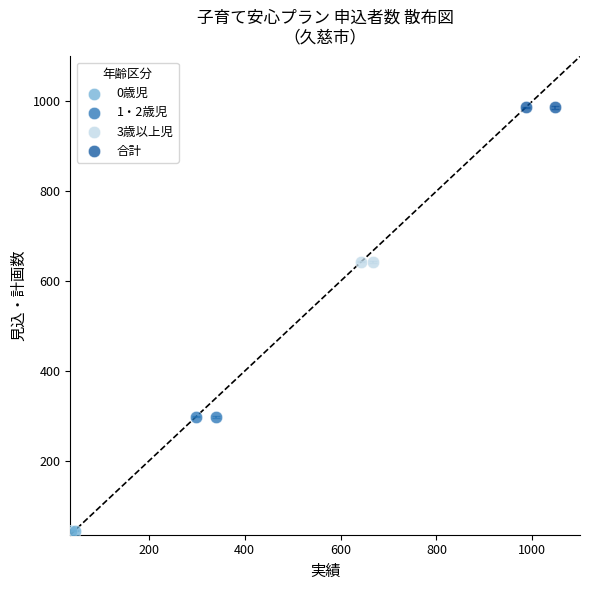

What are all the series names shown in the legend?

0歳児, 1・2歳児, 3歳以上児, 合計